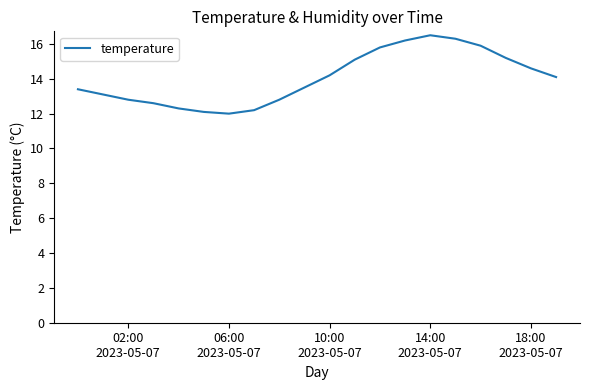

What is the difference between the maximum and minimum values?

4.5